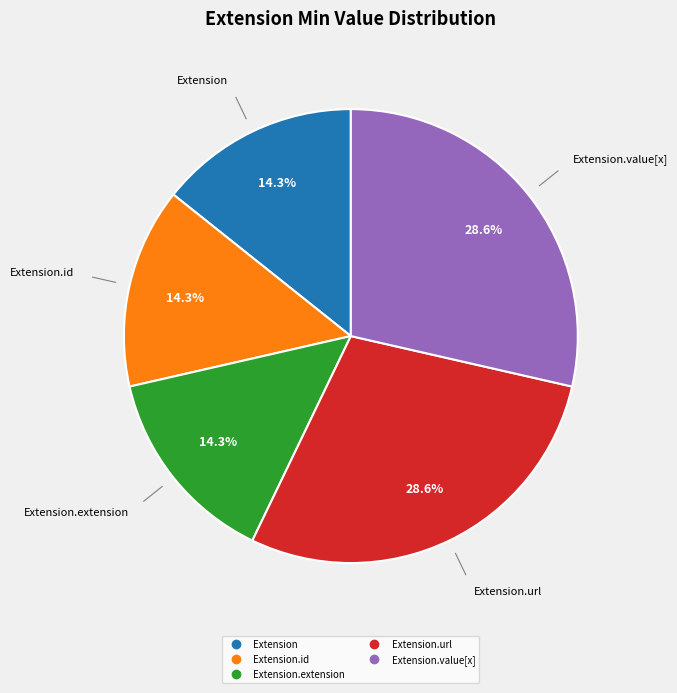

Is there a majority slice in this chart?

No